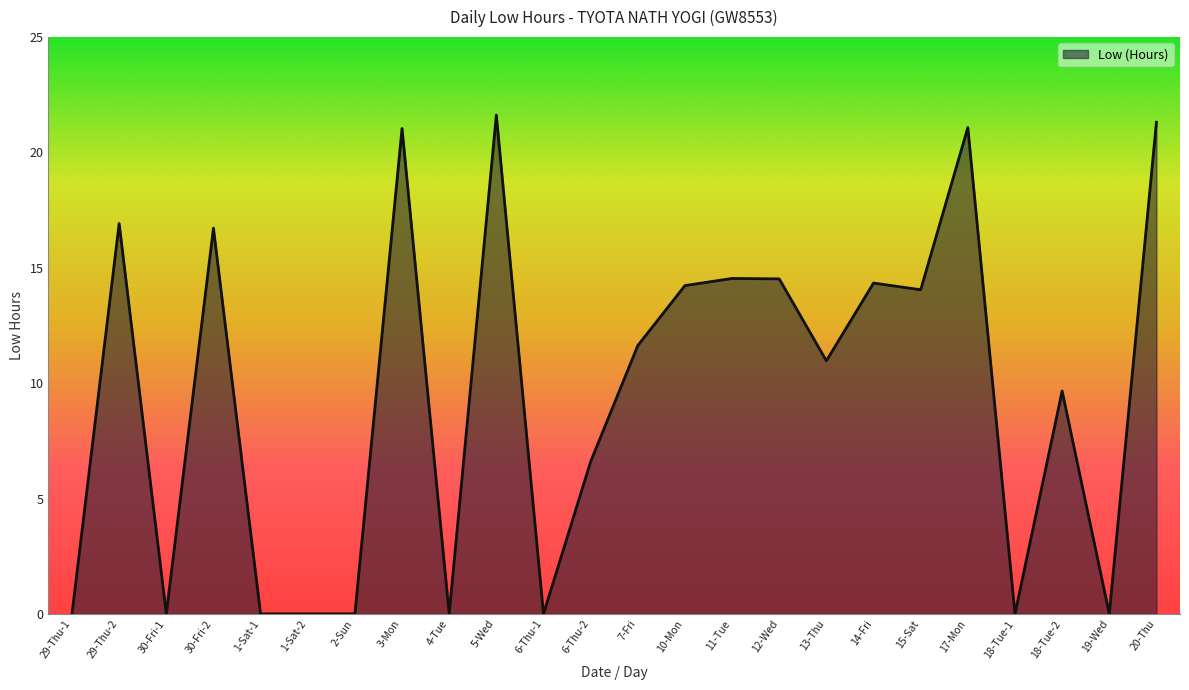

At which label is the value closest to 10?

18-Tue-2